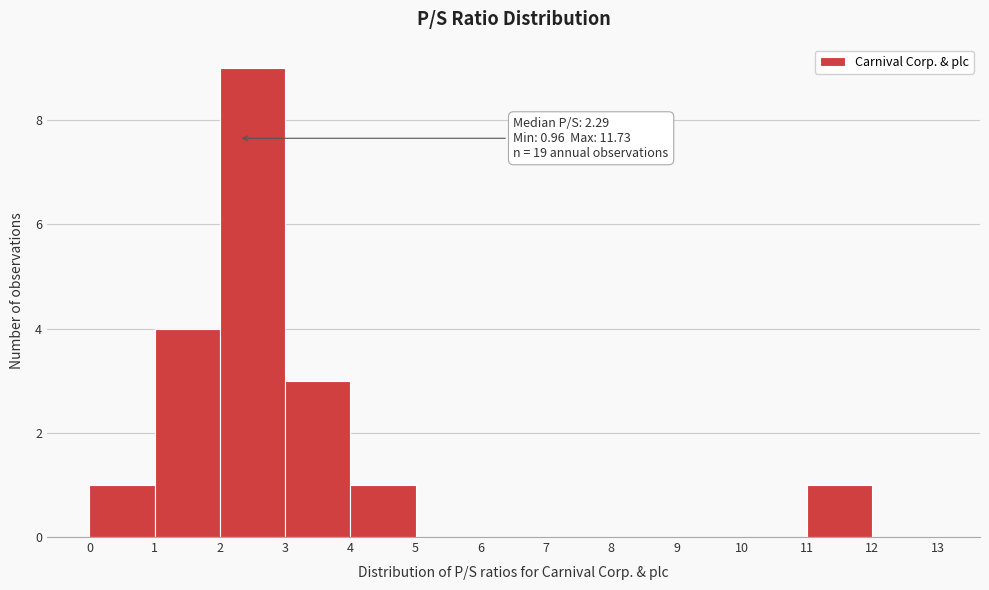

Which range on the x-axis has the tallest bar?

2 to 3